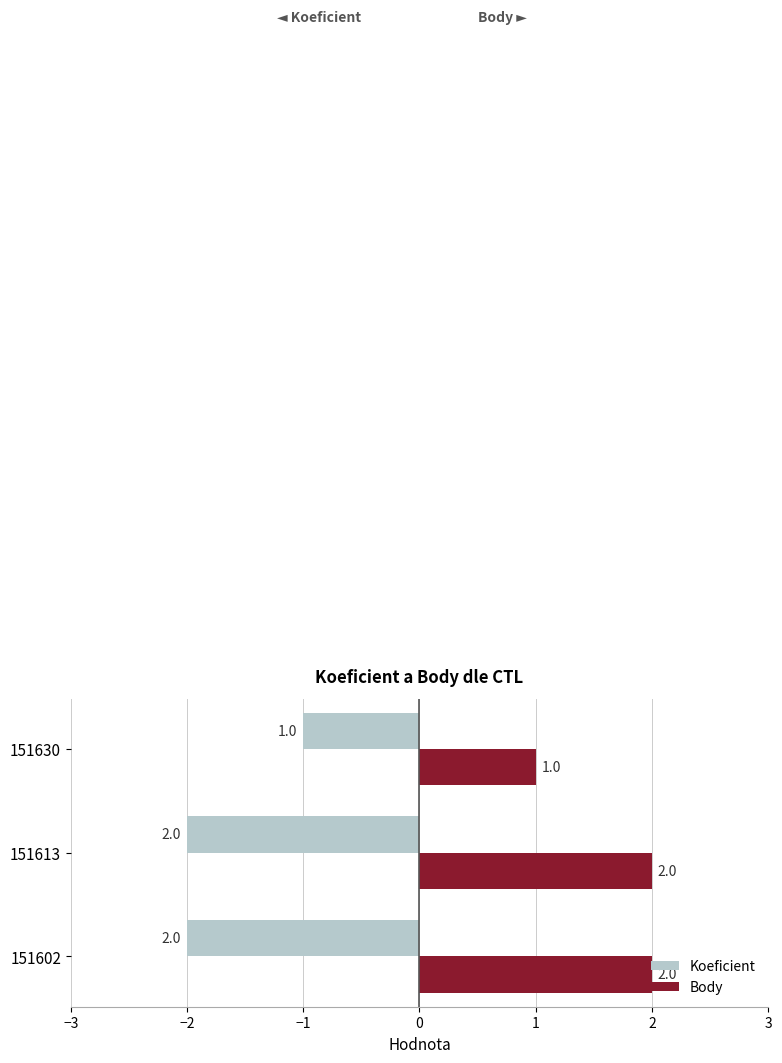

List the series in order of their peak value, highest first.

Body, Koeficient